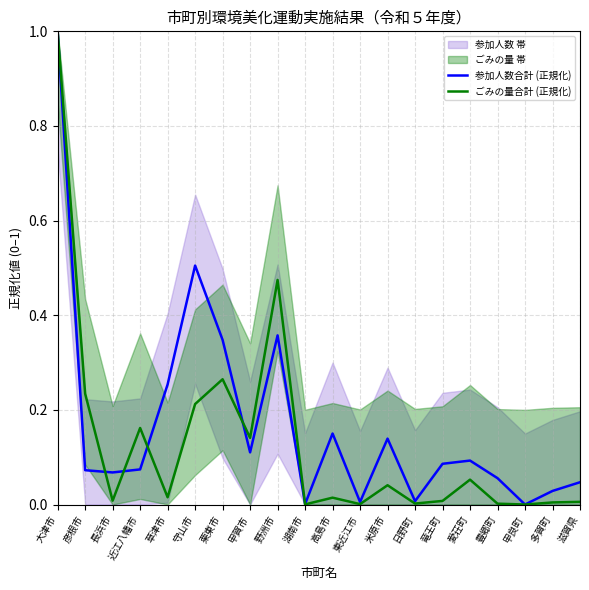

At how many categories does at least one series exceed 0?

19